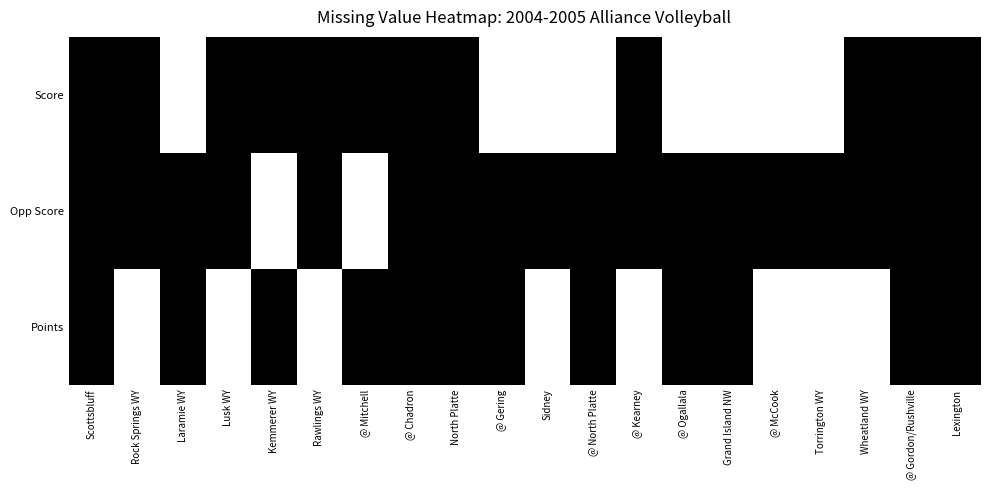

Which label corresponds to the smallest value in the chart?

Laramie WY